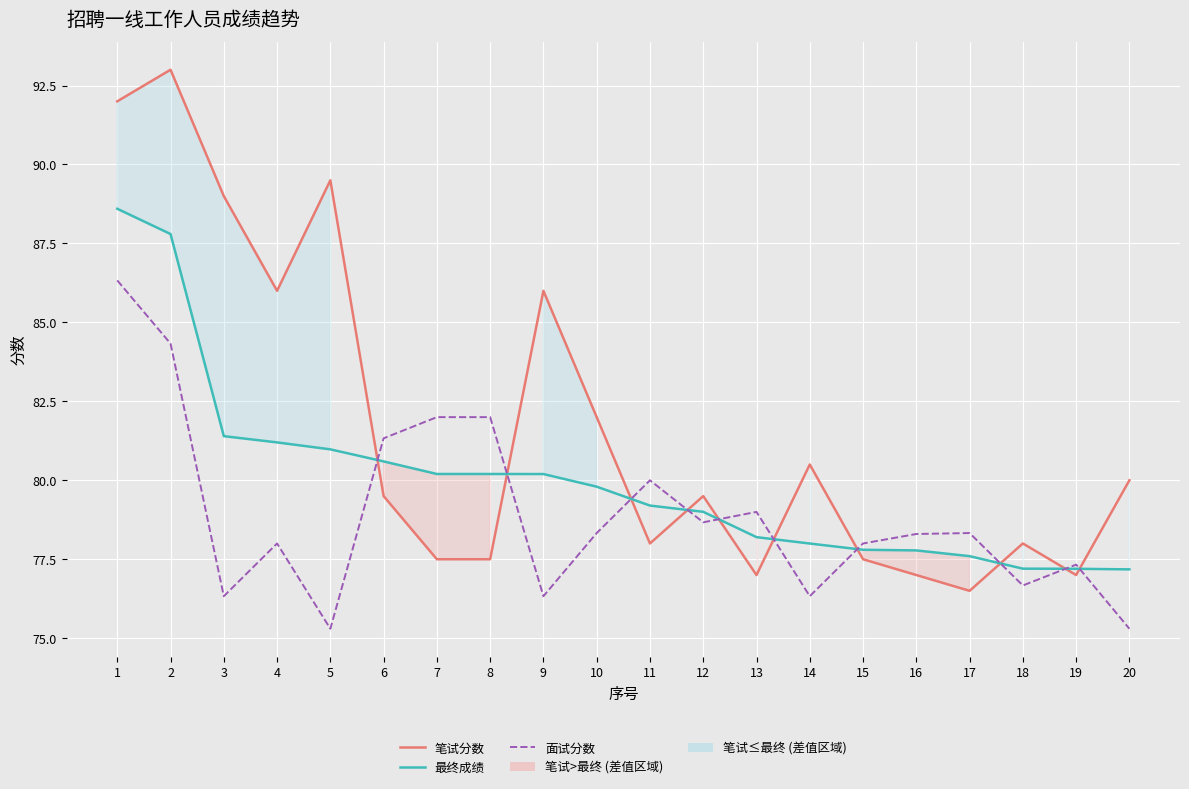

Between 18 and 7, which is larger?

18